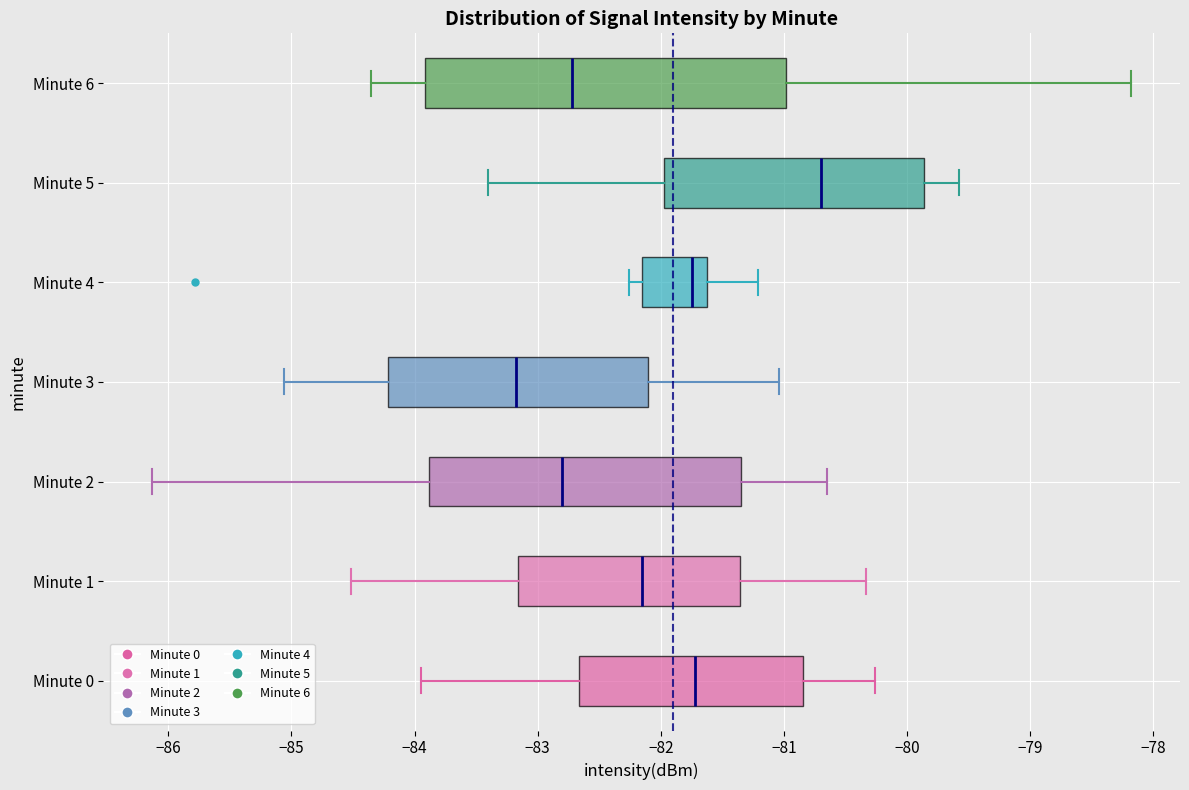

Reading bottom to top, transcribe this box plot: for each box, give where its median line is, the range the box spans, and where its two whiskers end, as read against the x-axis. The values are not printed on the chart, so give them approximately, as read against the axis.

Minute 0: median -81.7, box -82.7 to -80.8, whiskers -83.9 to -80.3
Minute 1: median -82.2, box -83.2 to -81.4, whiskers -84.5 to -80.3
Minute 2: median -82.8, box -83.9 to -81.3, whiskers -86.1 to -80.6
Minute 3: median -83.2, box -84.2 to -82.1, whiskers -85.1 to -81.0
Minute 4: median -81.7, box -82.2 to -81.6, whiskers -82.3 to -81.2
Minute 5: median -80.7, box -82.0 to -79.9, whiskers -83.4 to -79.6
Minute 6: median -82.7, box -83.9 to -81.0, whiskers -84.3 to -78.2